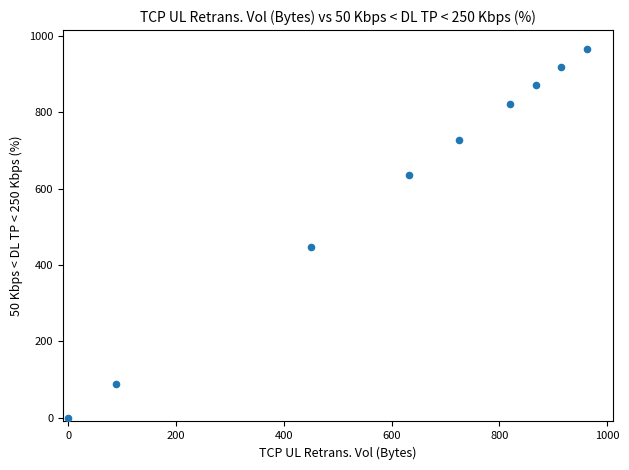

What Y value in the scatter plot is closest to 483?

448